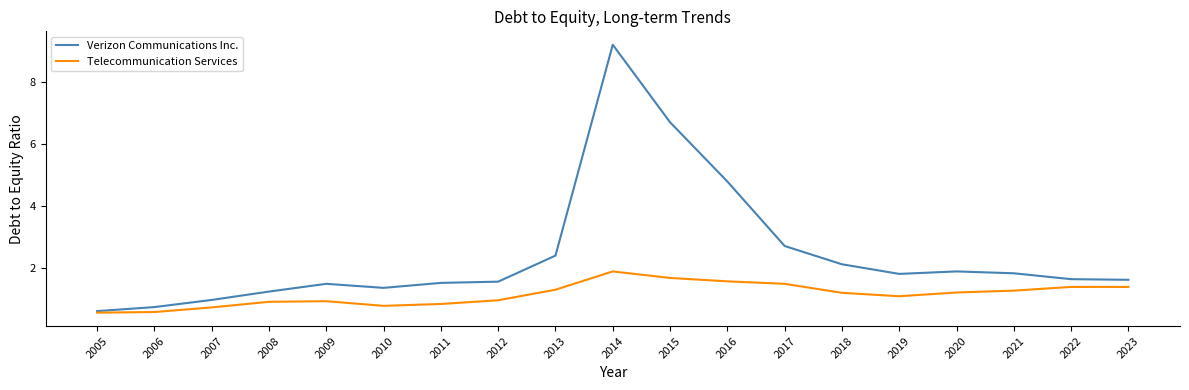

The Telecommunication Services series shows 1.8 at 2018. True or false?

False